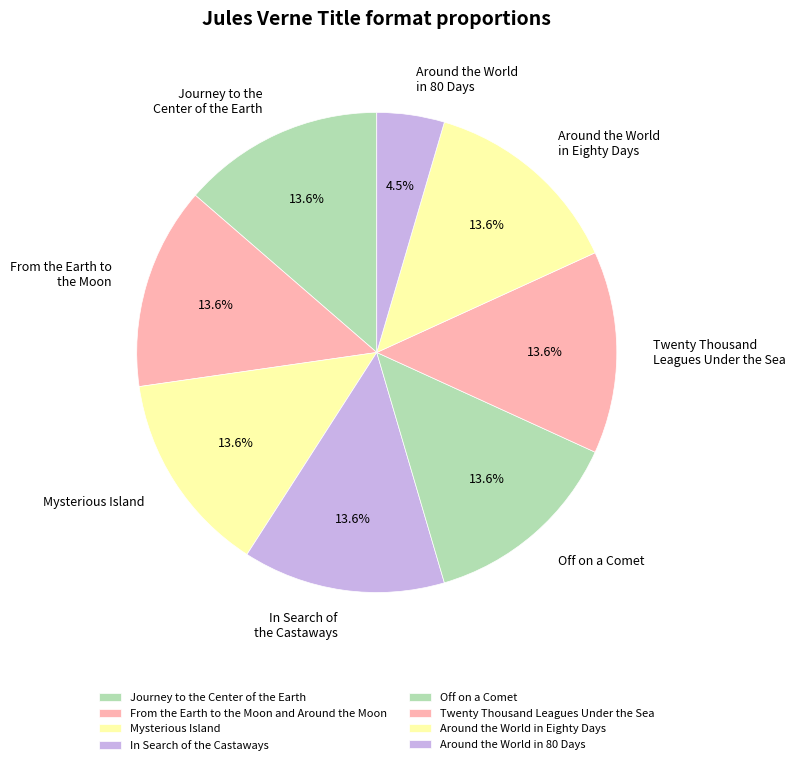

Does any single category account for the majority?

No